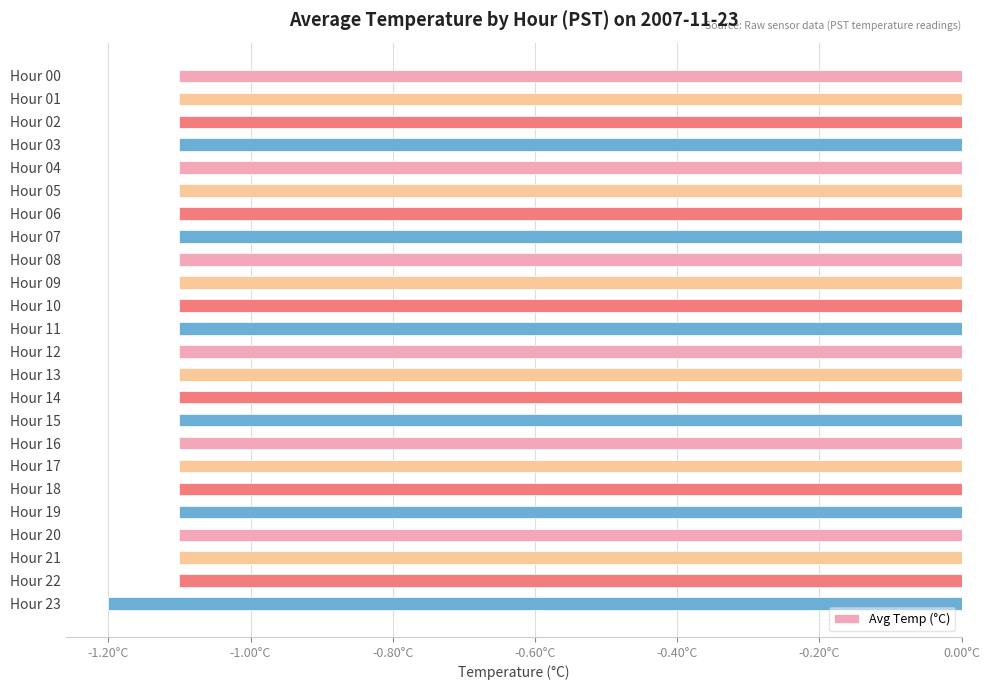

What is the average value?

-1.1